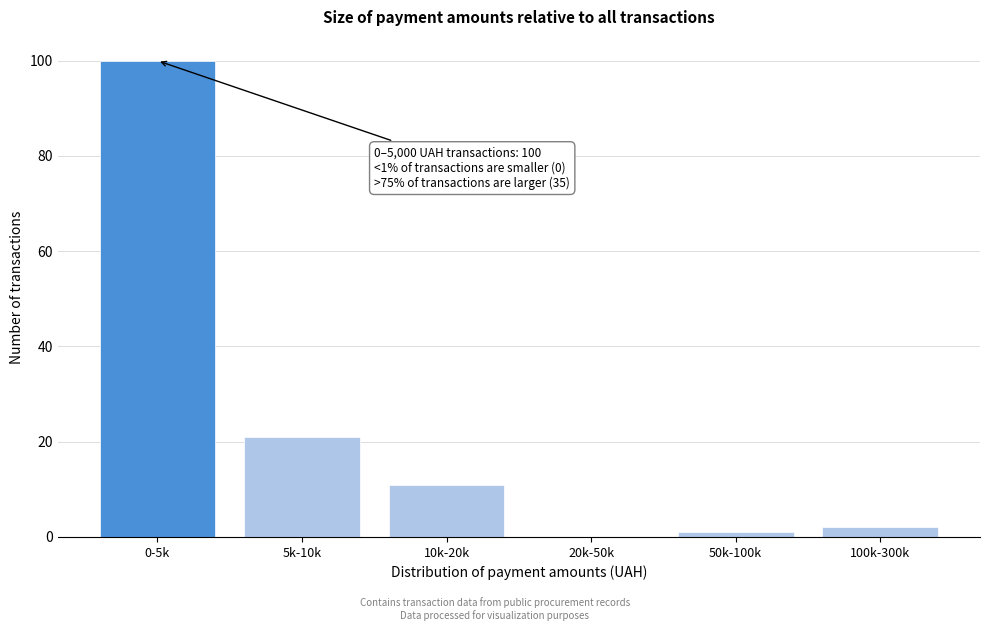

Reading left to right, extract all data points from this chart.

0-5k=100	5k-10k=21	10k-20k=11	20k-50k=0	50k-100k=1	100k-300k=2